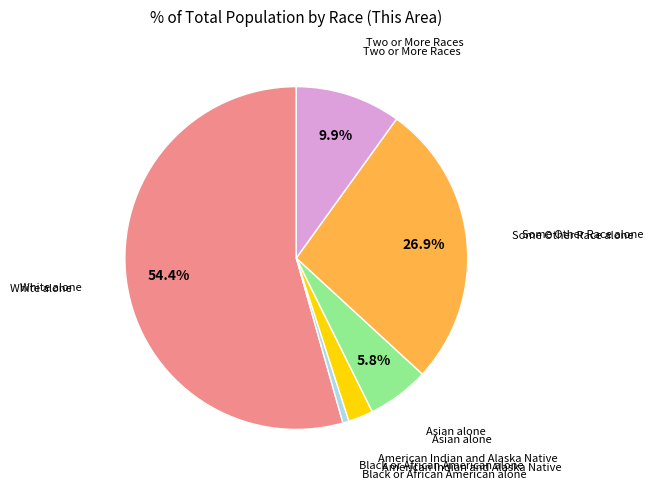

Is there any slice that represents more than half of the pie?

Yes